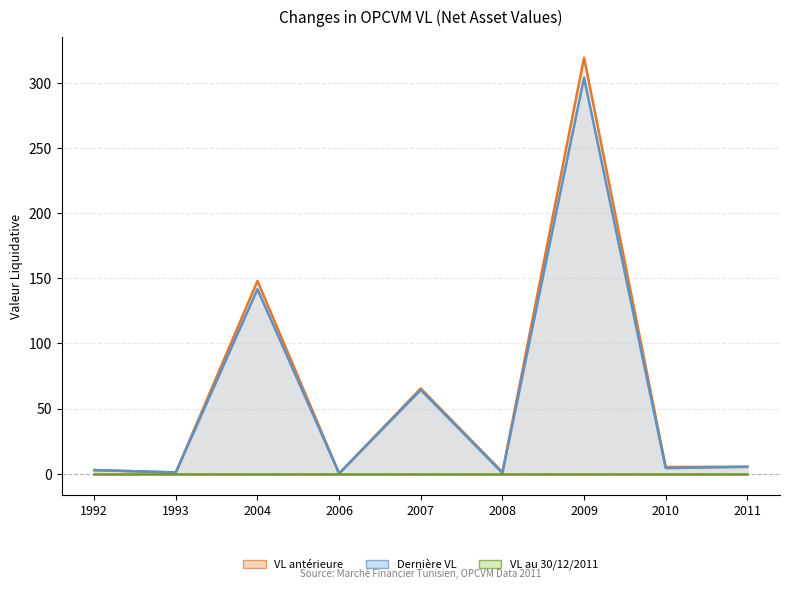

How many times do Dernière VL and VL antérieure cross each other?

1